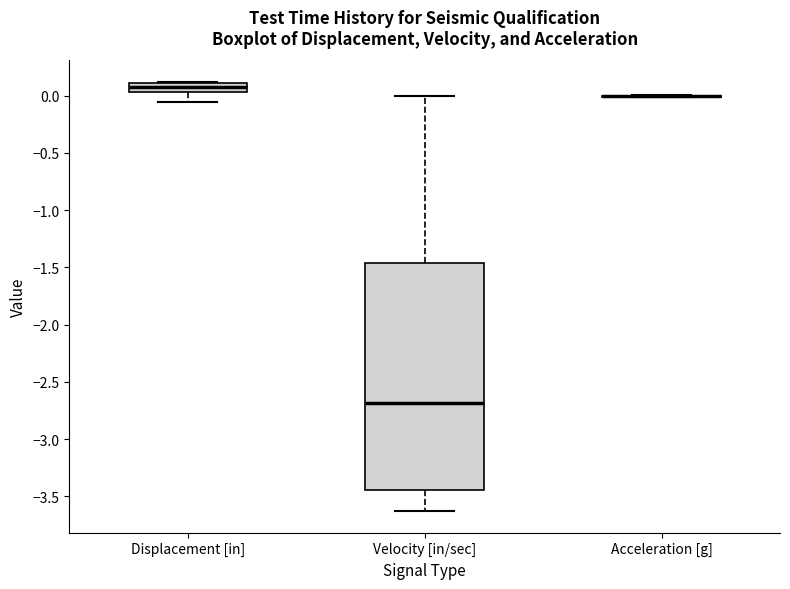

Which box is the tallest, from its lower edge to its upper edge?

Velocity [in/sec]